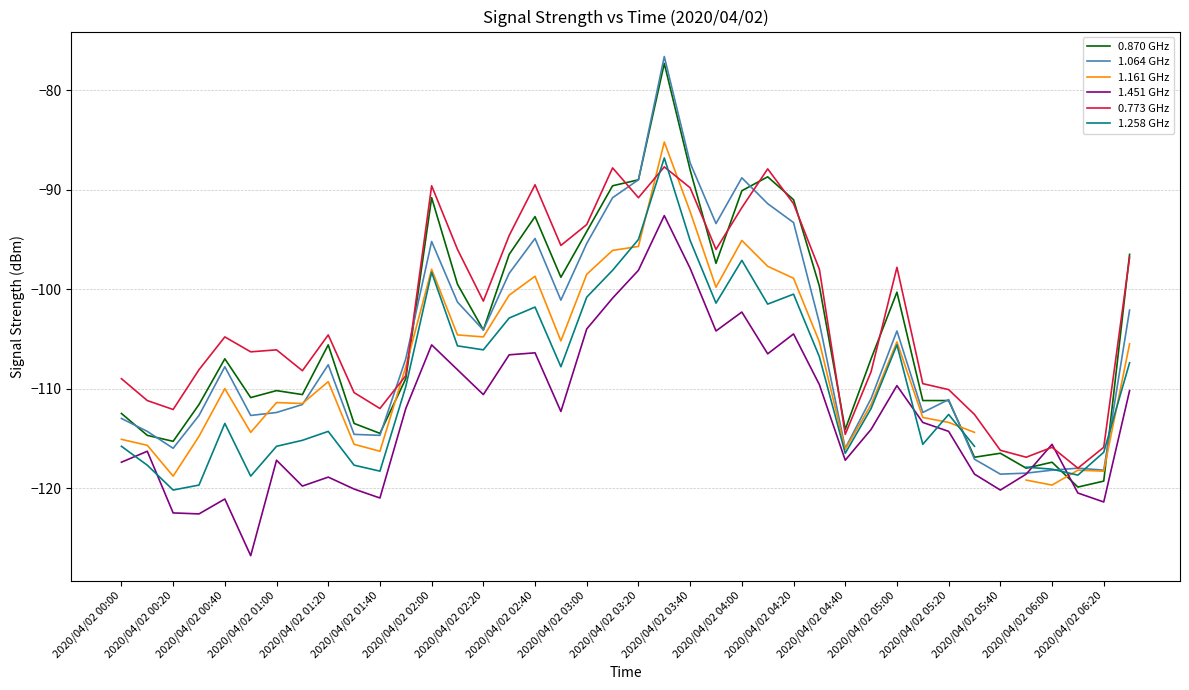

Count the number of data series in this chart.

6